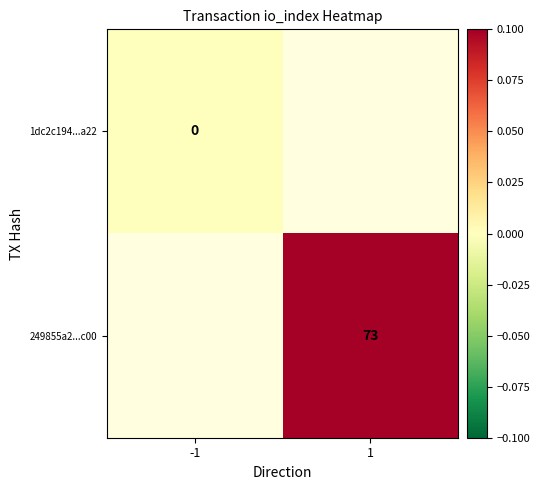

Is the value of 1dc2c194...a22 at -1 greater than the value of 249855a2...c00 at 1?

No